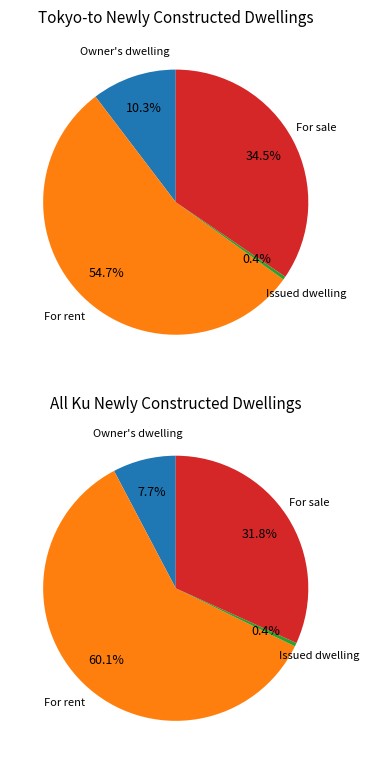

Which series changed the most between Owner's dwelling and Issued dwelling?

For rent